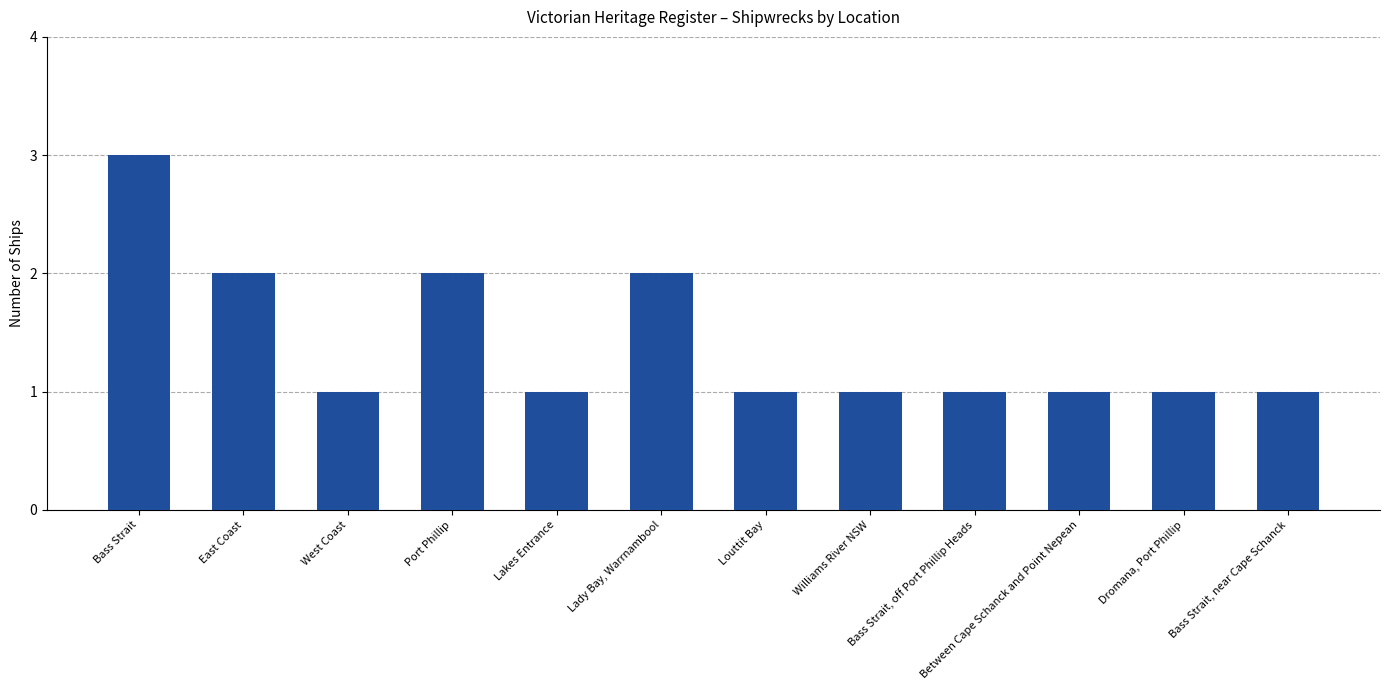

How many bars are there in total?

12